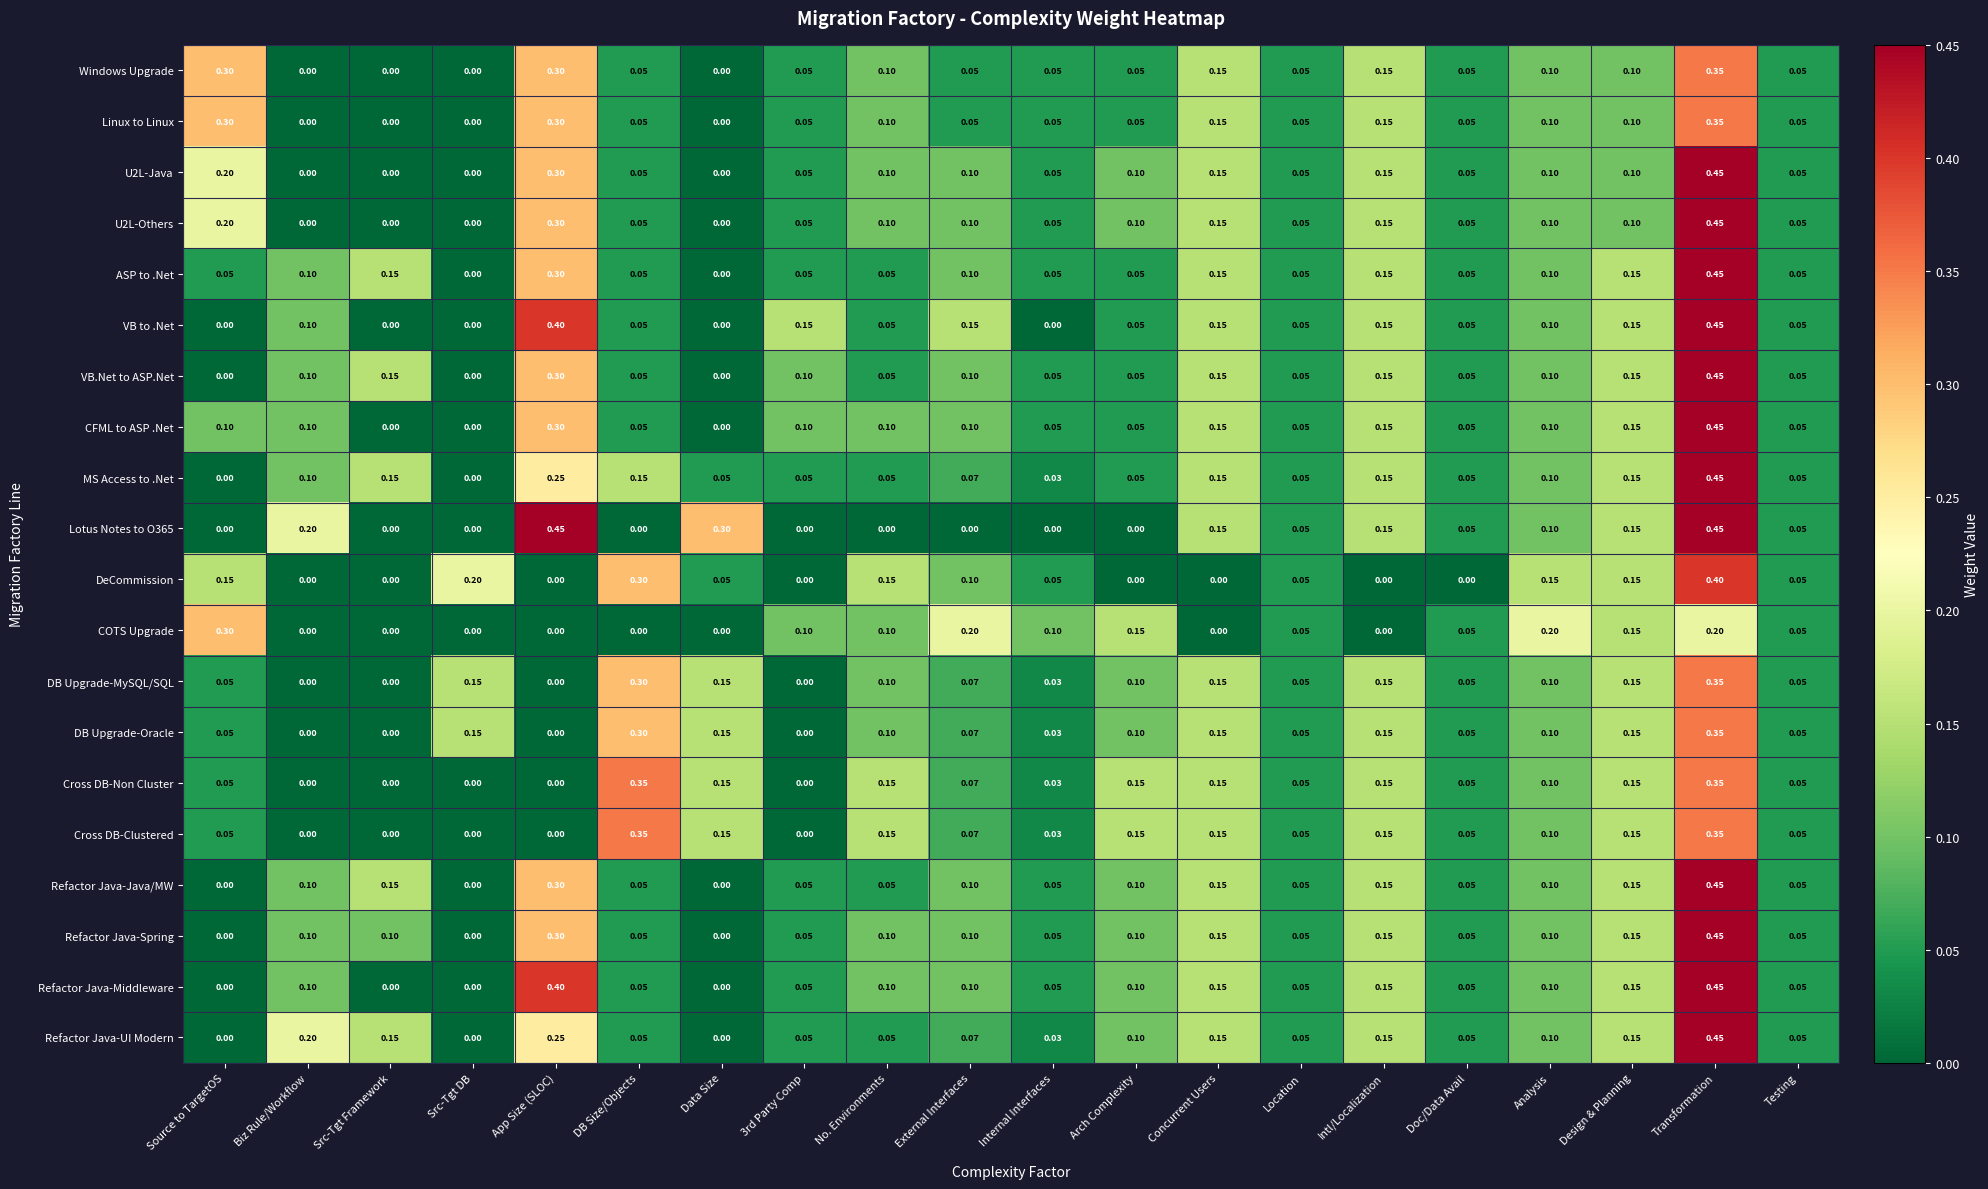

Is the value of Lotus Notes to O365 at Concurrent Users greater than the value of VB.Net to ASP.Net at Testing?

Yes